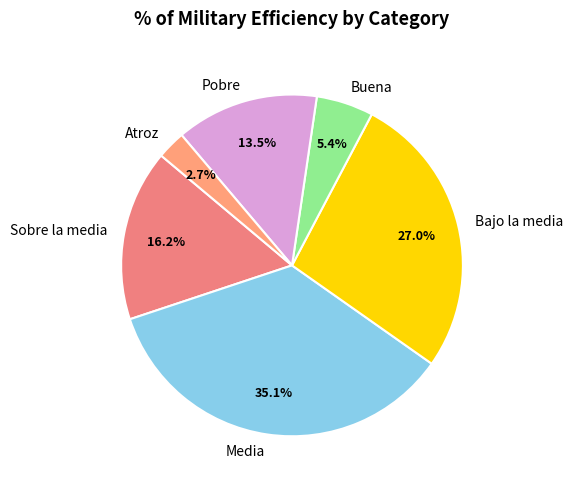

What is the total percentage of Pobre and Atroz?

16.2%